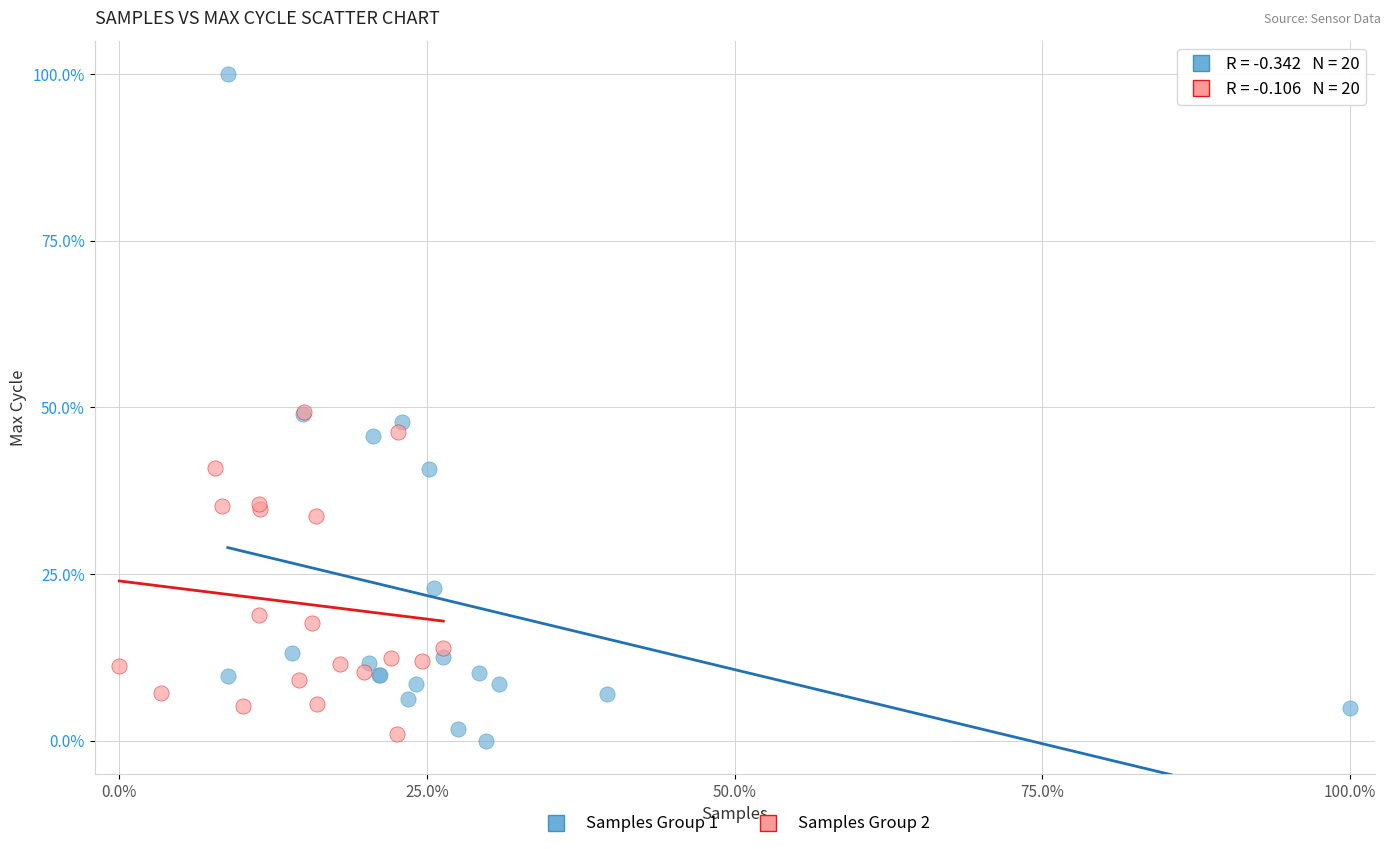

Which series contains the highest Y value?

Samples Group 1